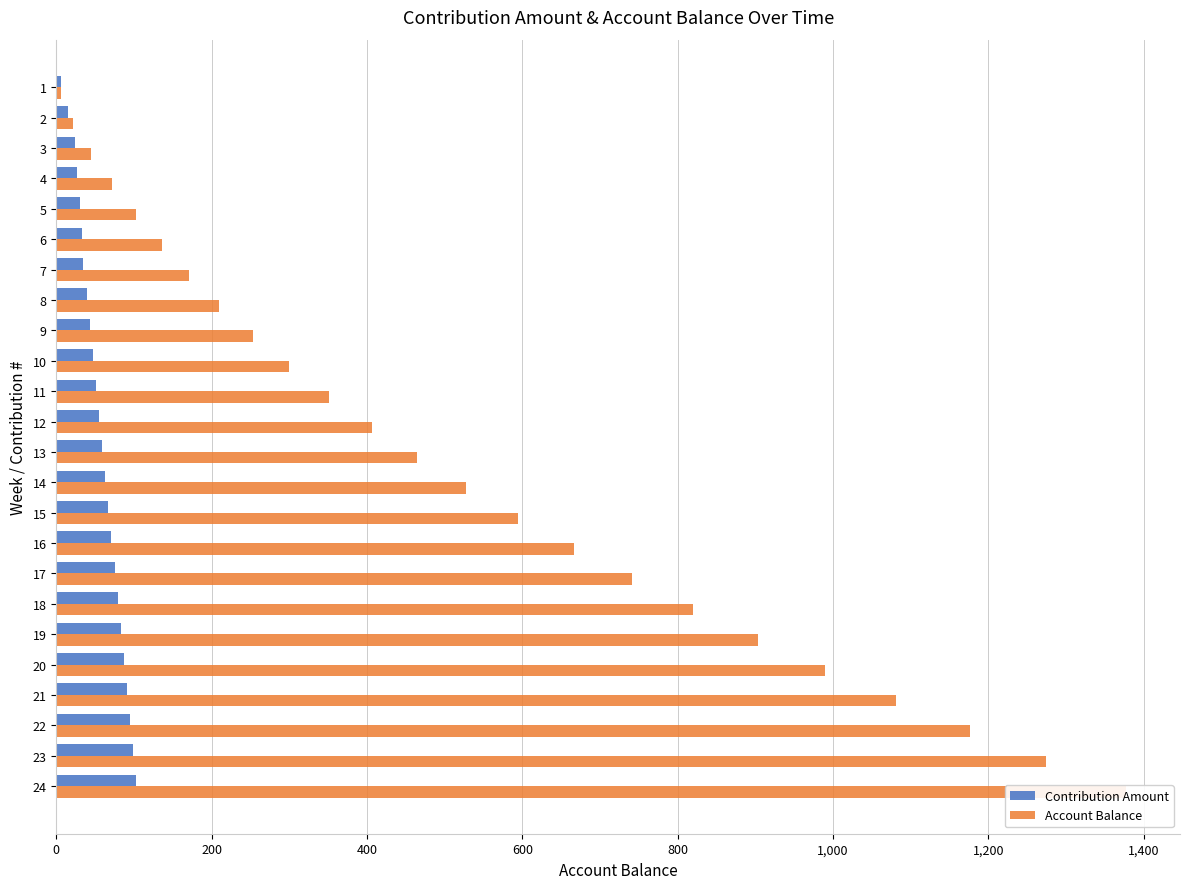

Rank the series at 14 from lowest to highest value.

Contribution Amount, Account Balance